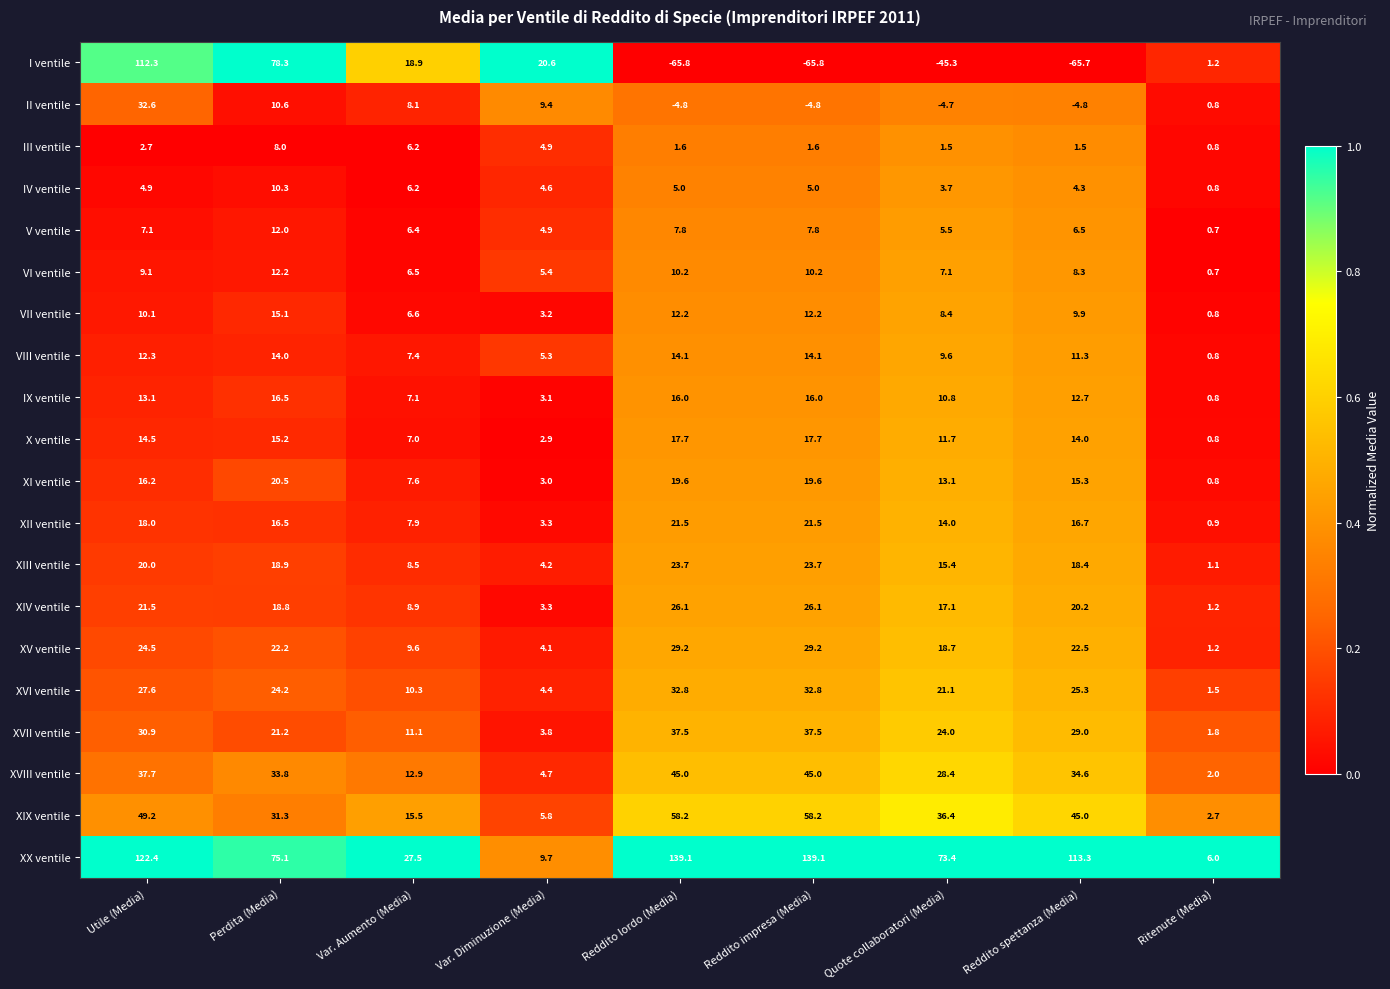

Which series has the largest range (max minus min)?

I ventile